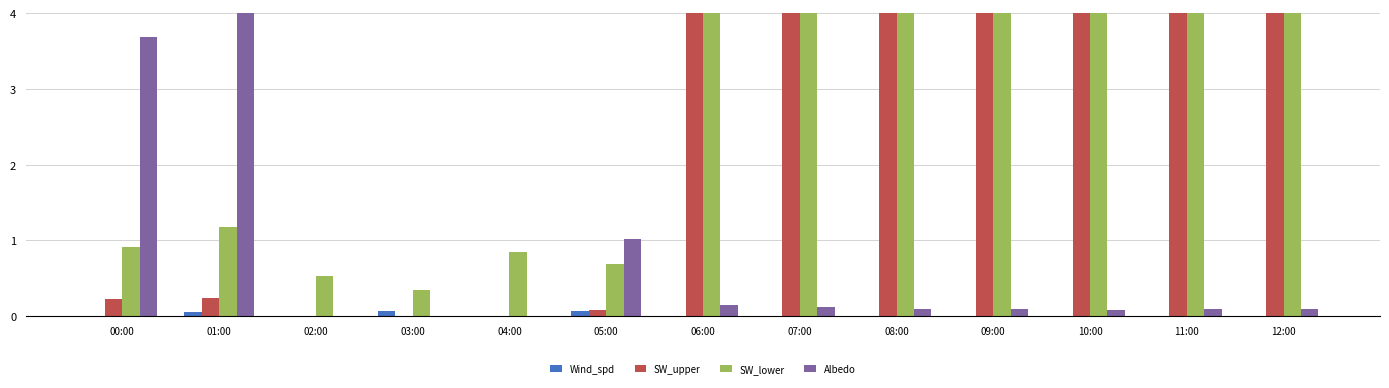

Rank the series by their maximum value, from lowest to highest.

Wind_spd, Albedo, SW_lower, SW_upper